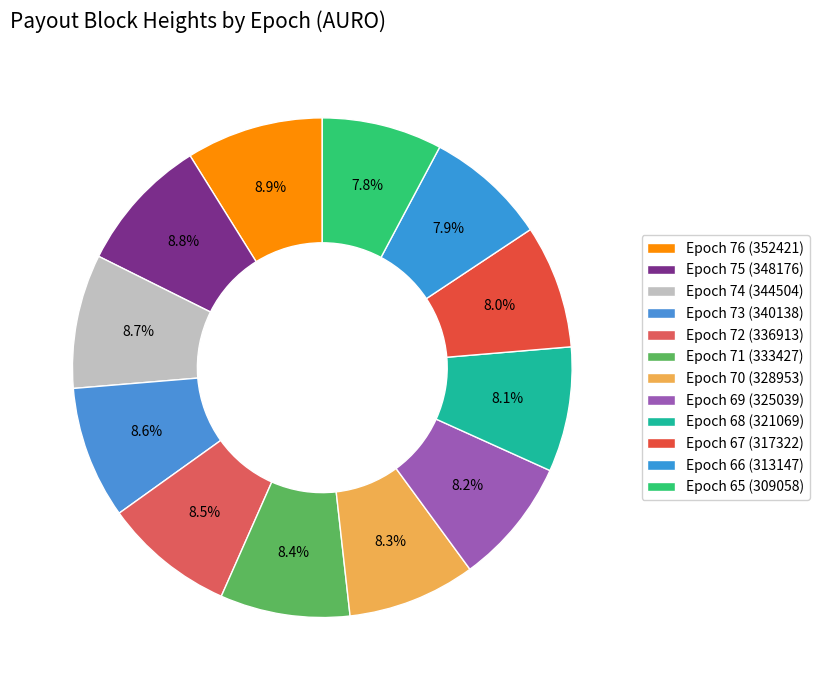

Between Epoch 67 (317322) and Epoch 76 (352421), which is larger?

Epoch 76 (352421)